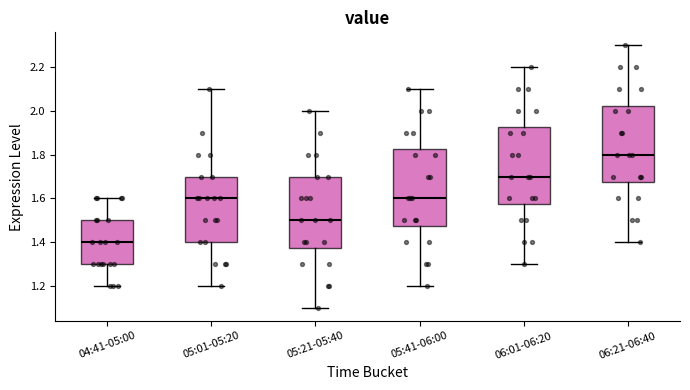

Where does the lower whisker of the box for 05:01-05:20 end on the y-axis? The values are not printed on the chart, so give them approximately, as read against the axis.

1.20